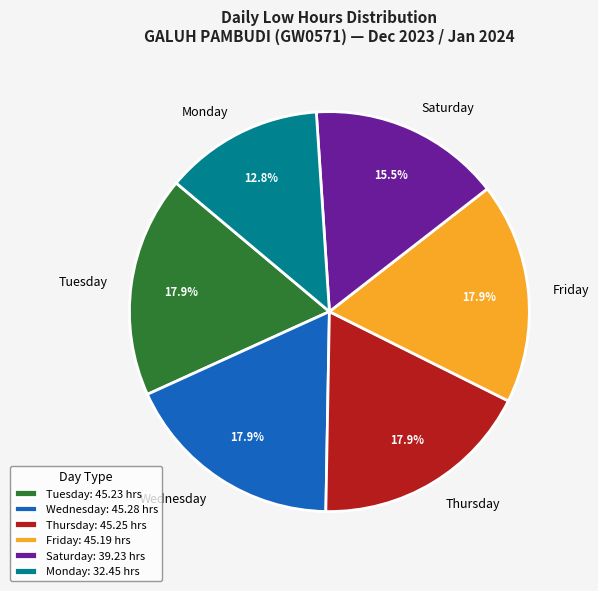

Does Monday represent more than half of the total?

No